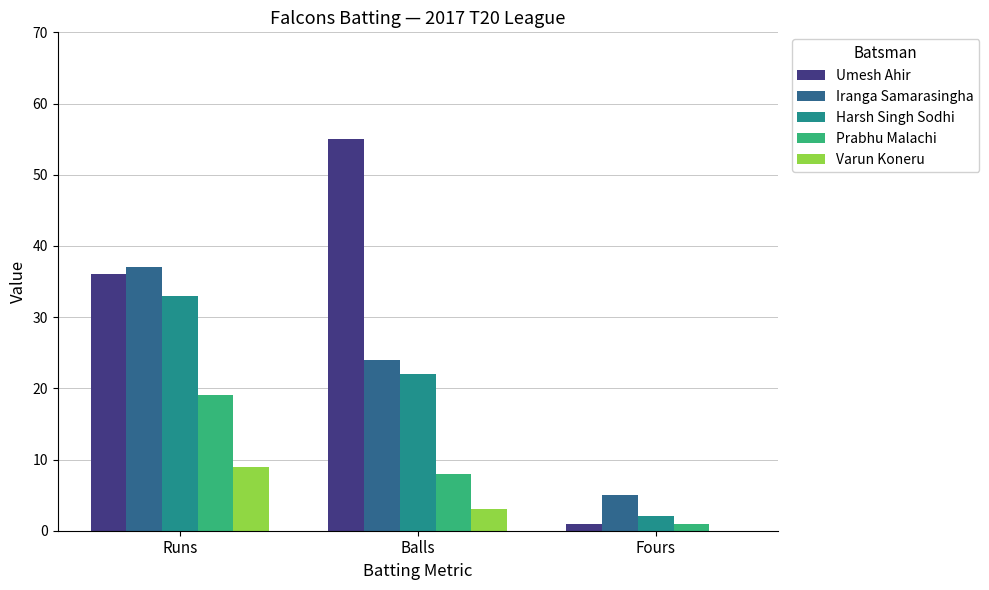

How many categories are shown in the chart?

3